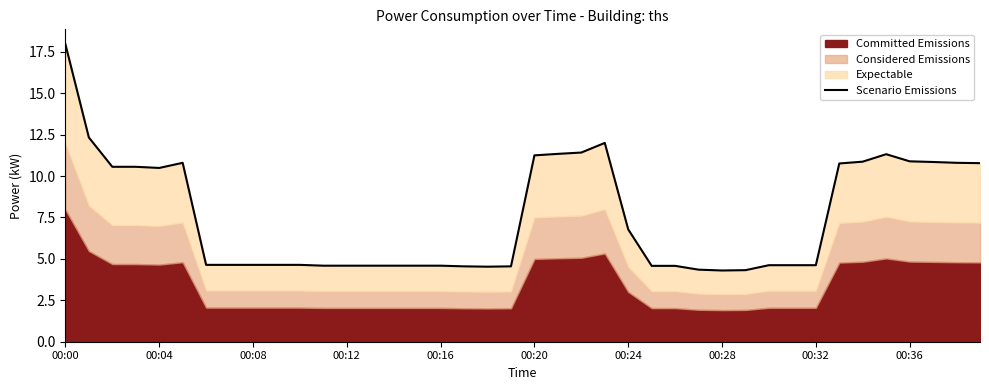

Count the number of categories in the chart.

40